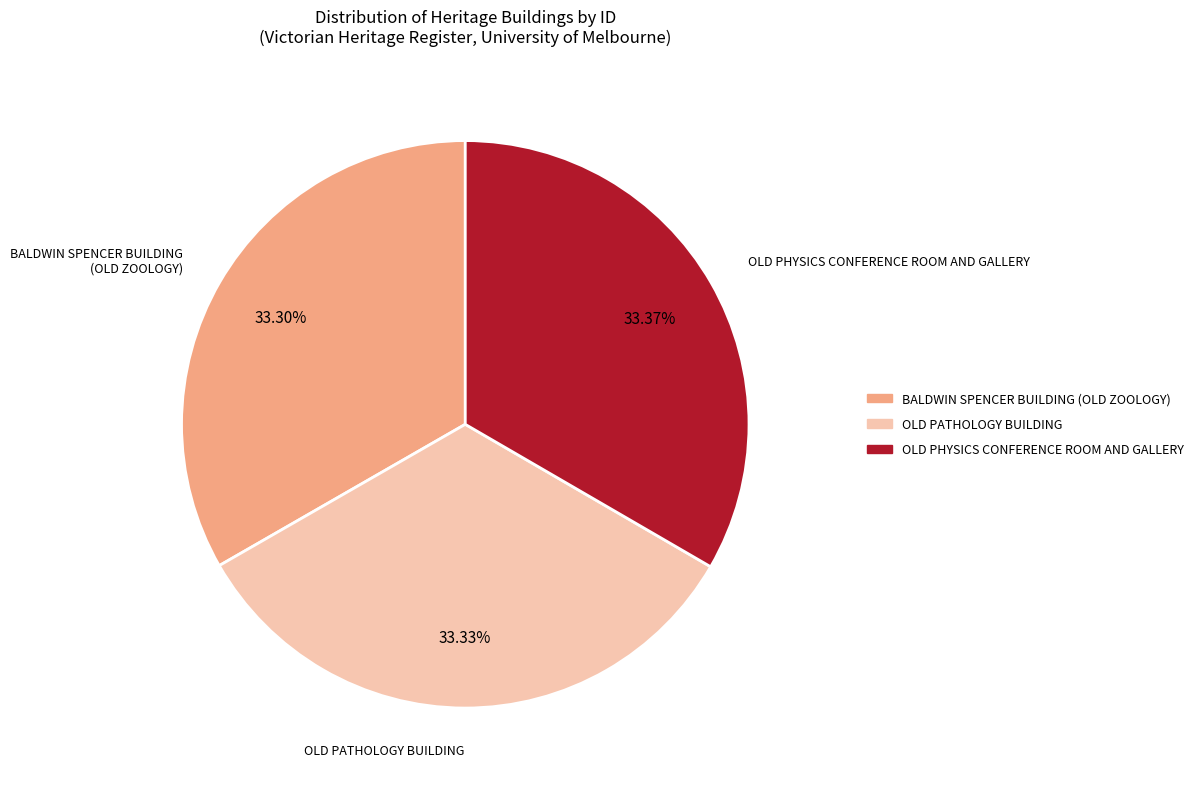

Count the number of slices in the pie.

3